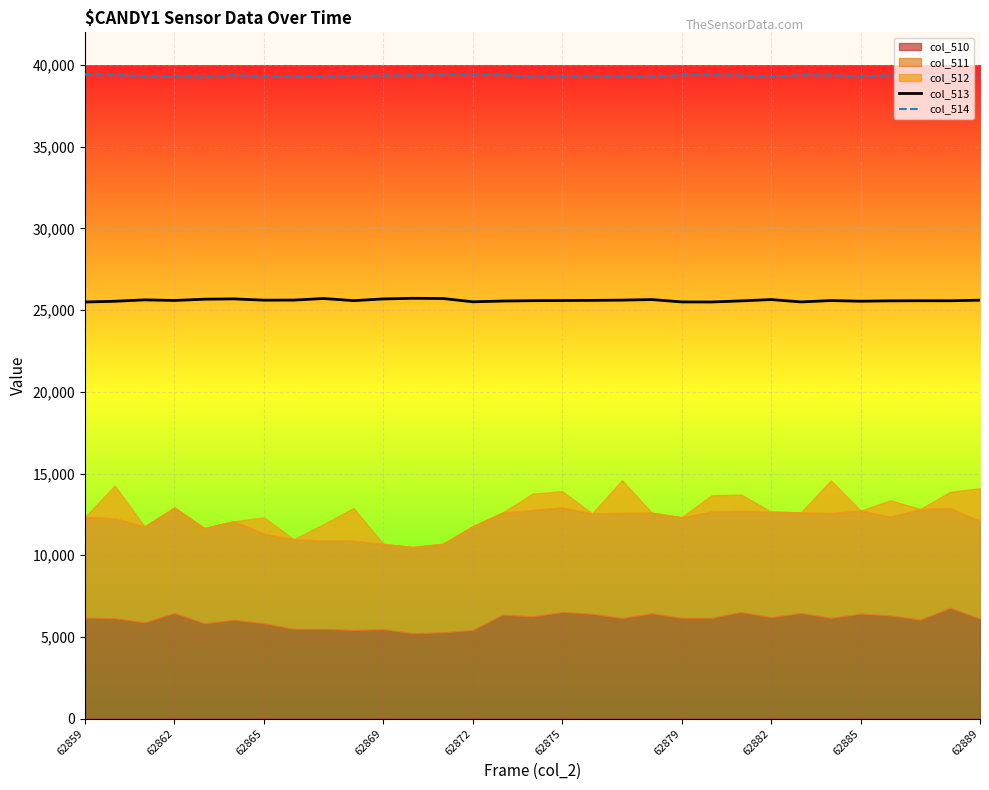

What is the maximum value for col_513?

25724